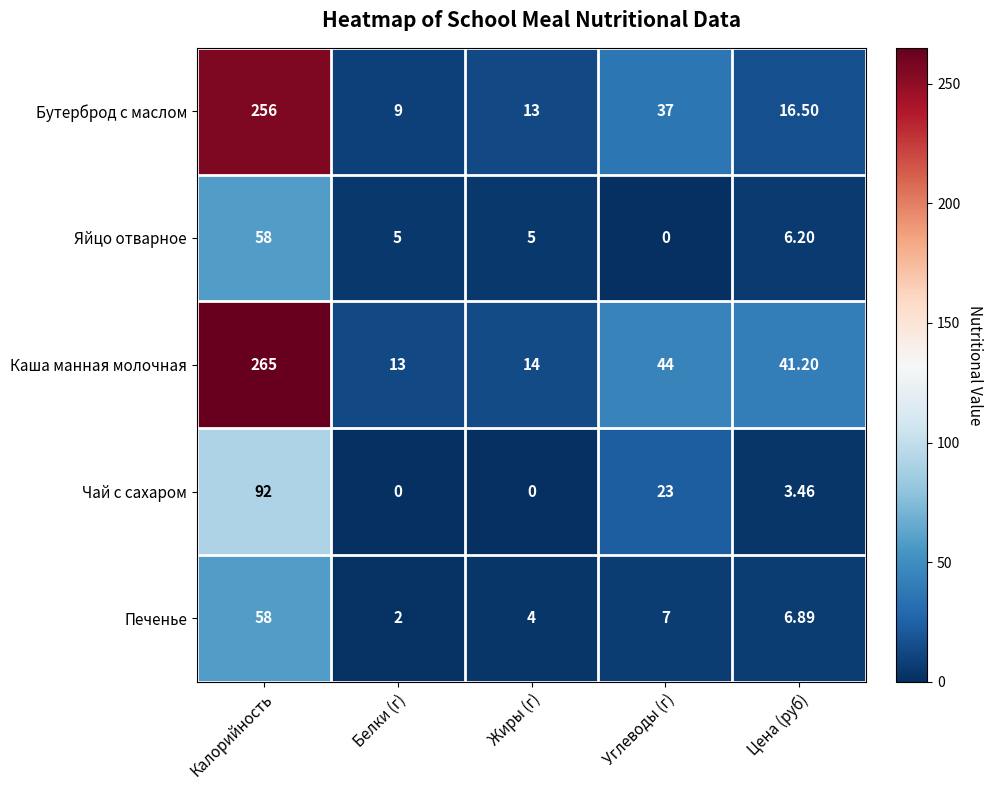

At which label does Печенье reach its peak?

Калорийность